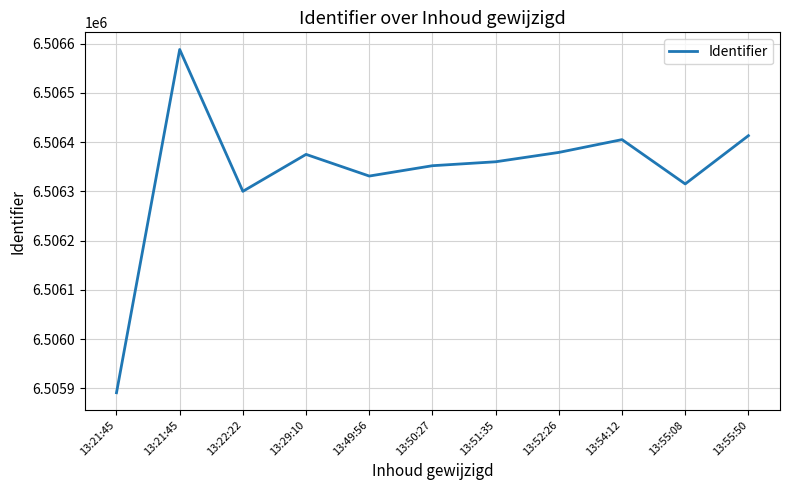

Does the chart have visible grid lines?

Yes